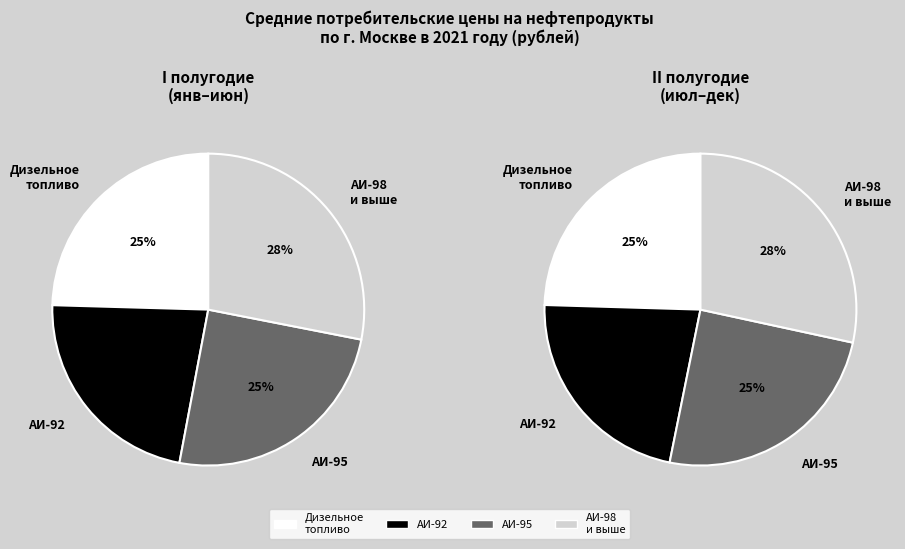

Is Август the majority of the pie?

No